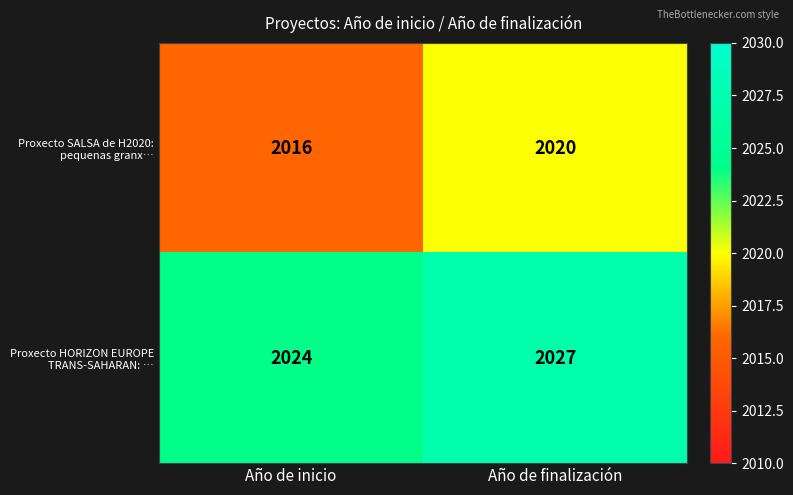

What is the total value across all series at Año de finalización?

4047